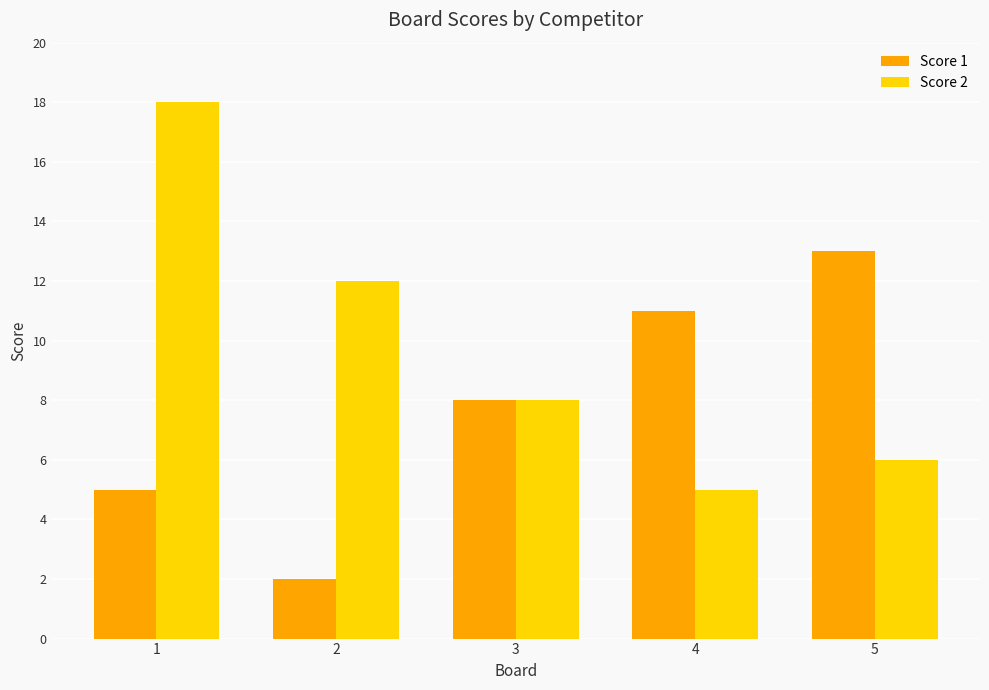

The value of Score 1 at 3 is 8. True or false?

True